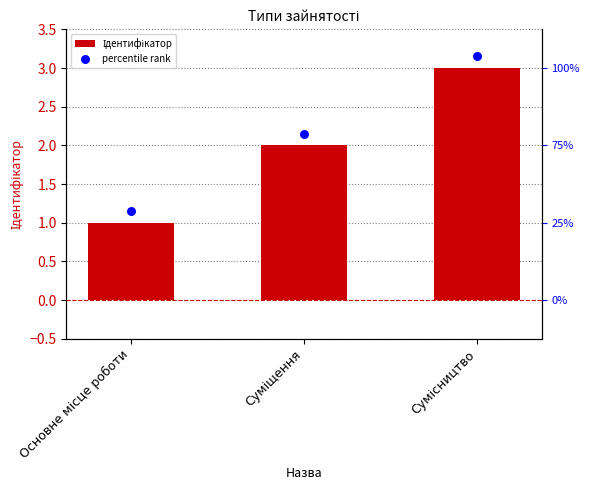

Which series contains the lowest Y value?

Ідентифікатор